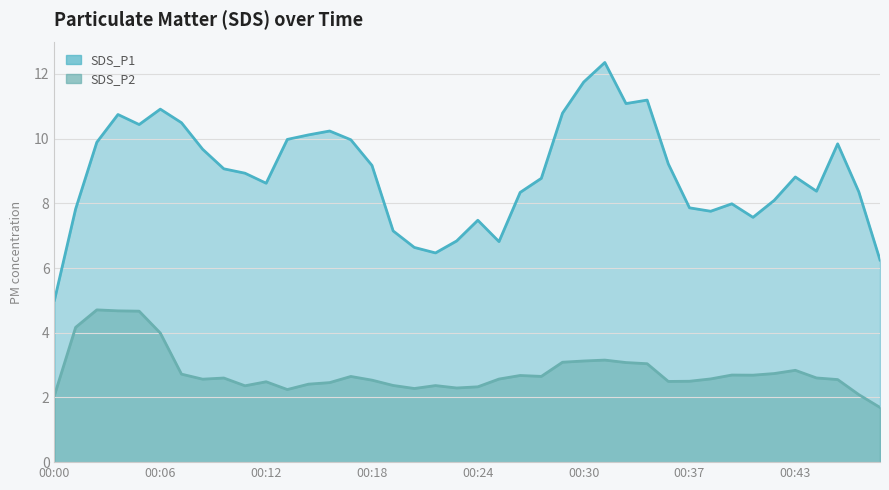

Where is SDS_P2 nearest to the value 6?

00:02